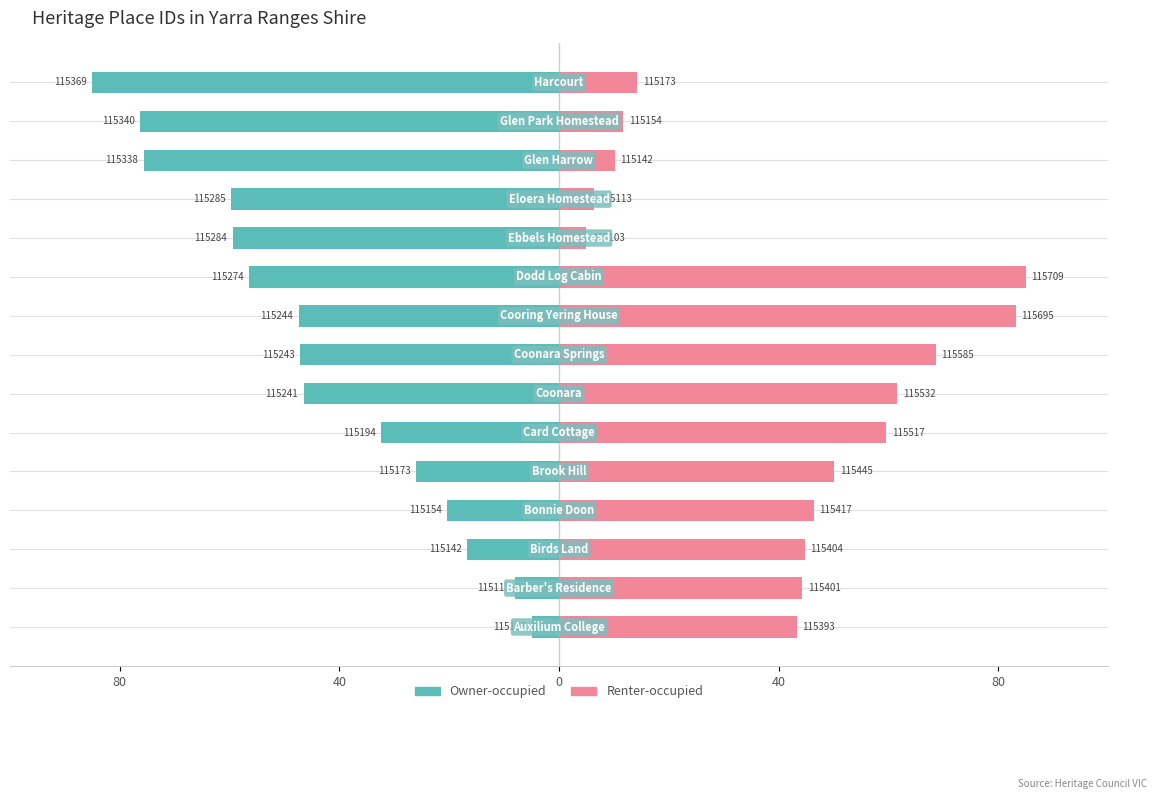

Rank the series at 14 from lowest to highest value.

Owner-occupied, Renter-occupied